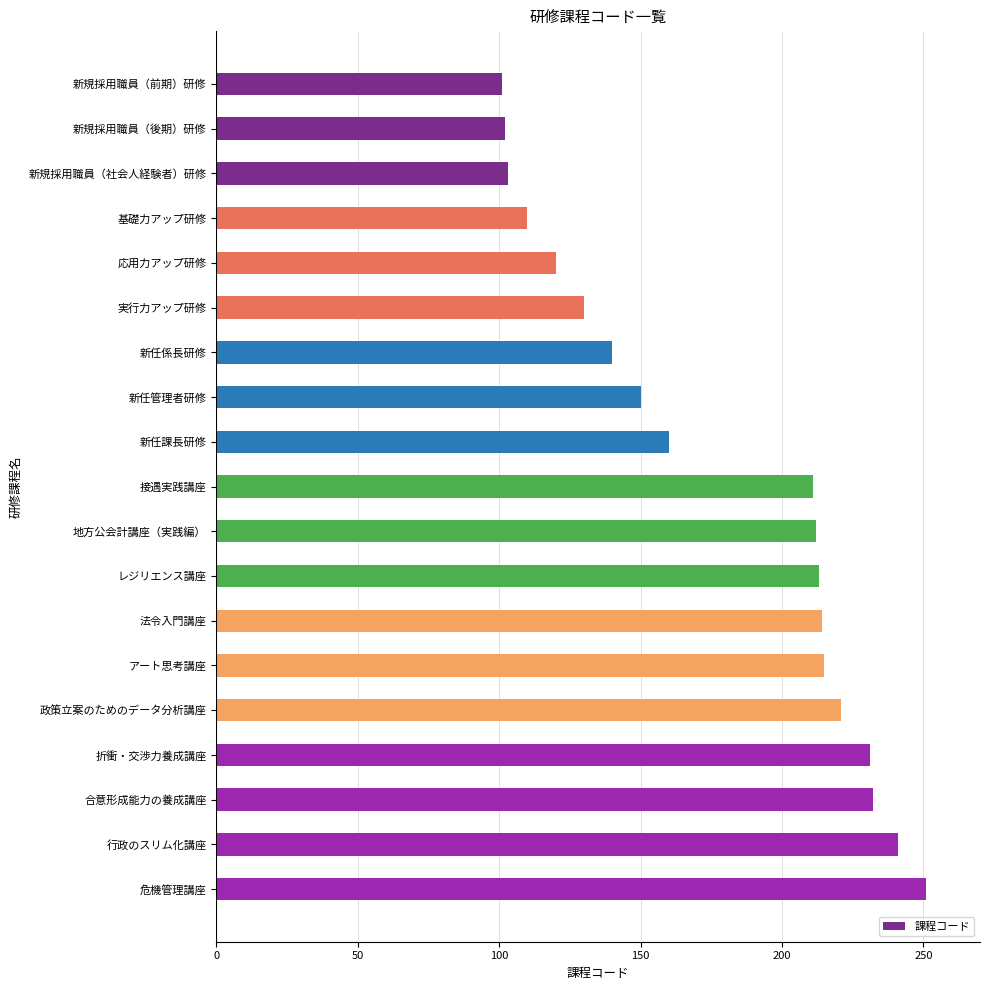

How many series are shown in this chart?

1